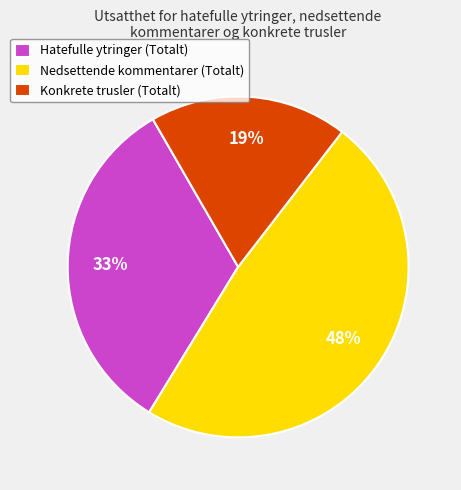

Between Konkrete trusler (Totalt) and Hatefulle ytringer (Totalt), which is larger?

Hatefulle ytringer (Totalt)